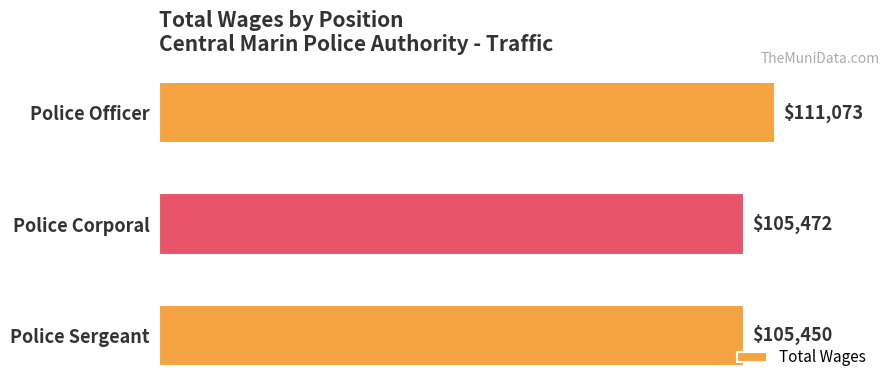

How many values are below 105472?

1